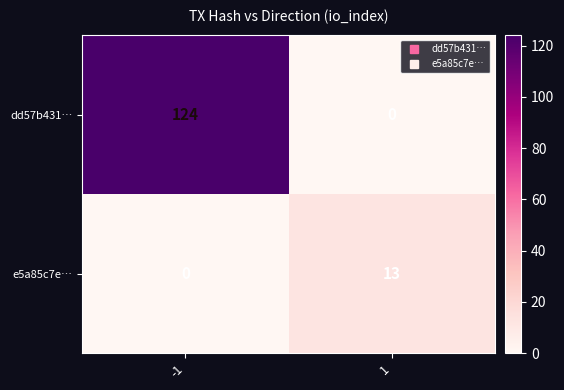

Between -1 and 1, which series saw the biggest shift?

dd57b431…